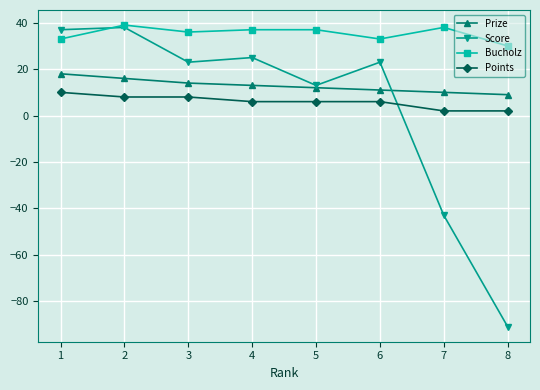

Which label corresponds to the smallest value in the chart?

8